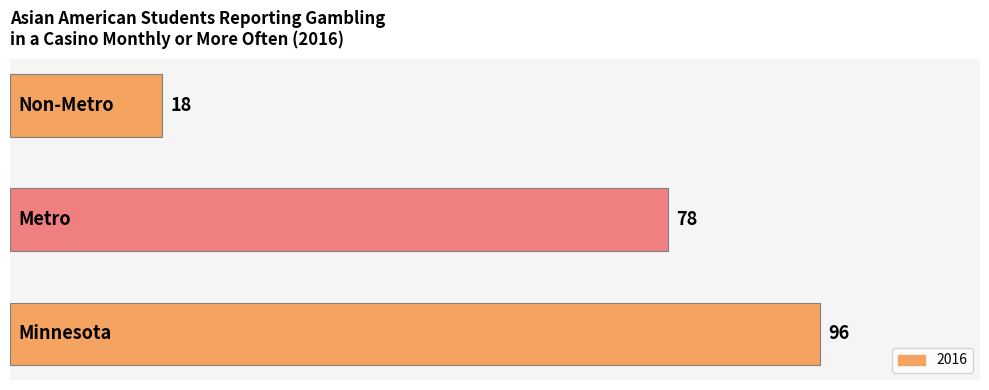

What is the minimum value shown in the chart?

18